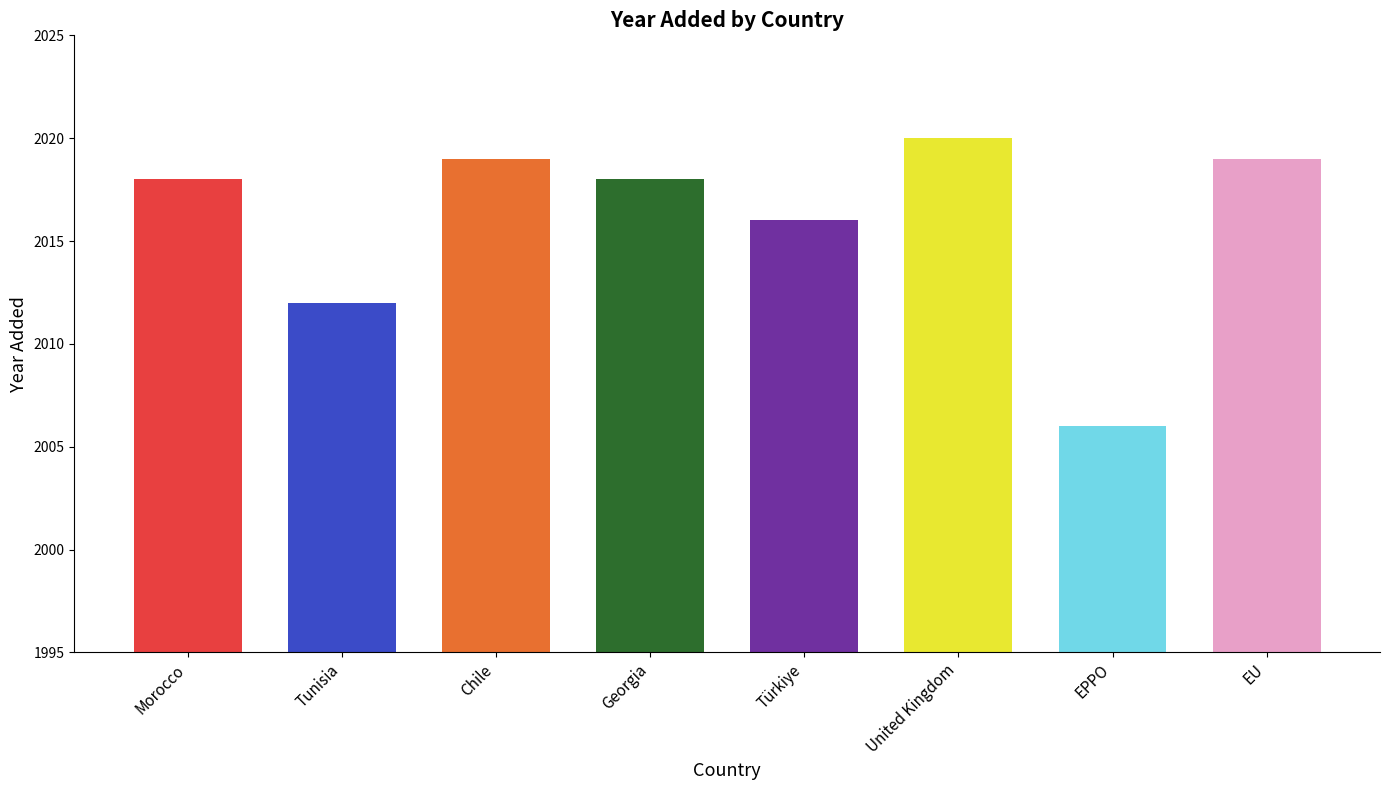

What is the label of the 3rd bar from the left?

Chile